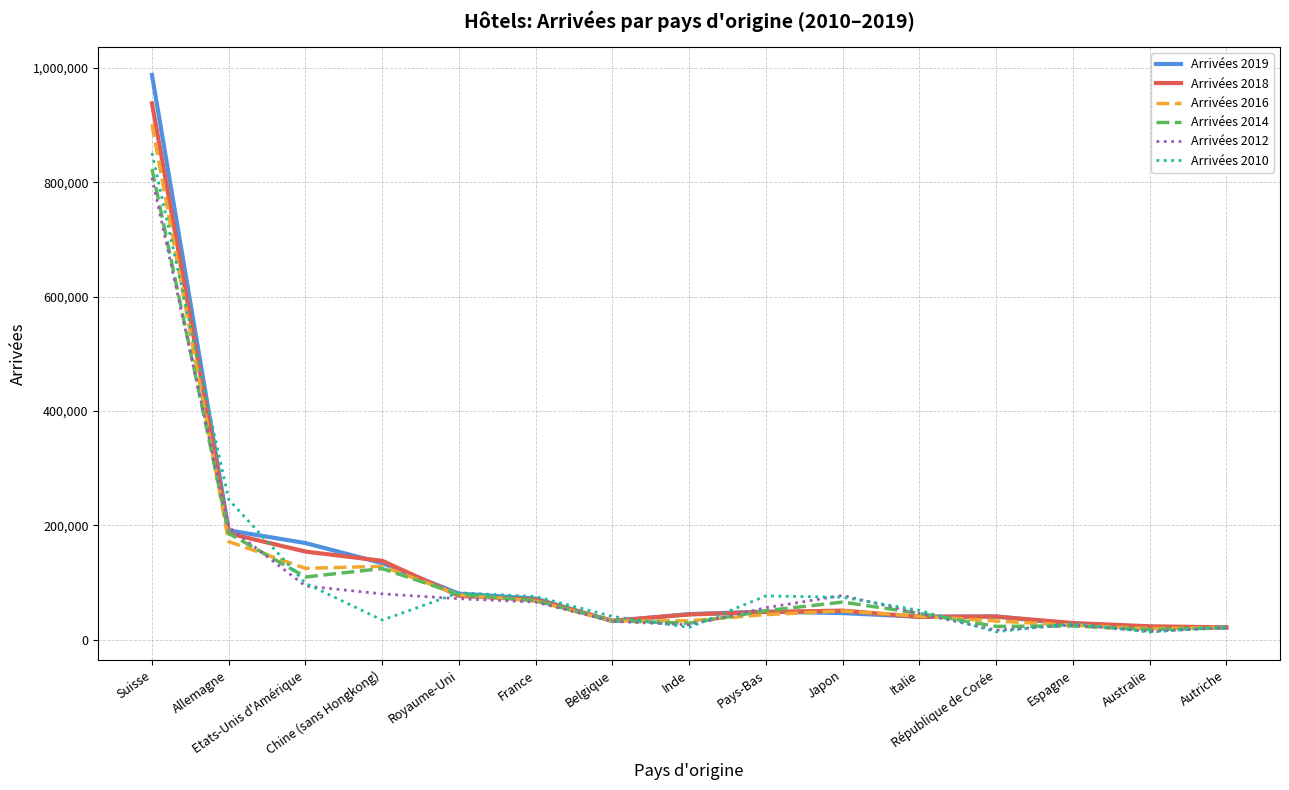

Which series has the widest spread of values?

Arrivées 2019